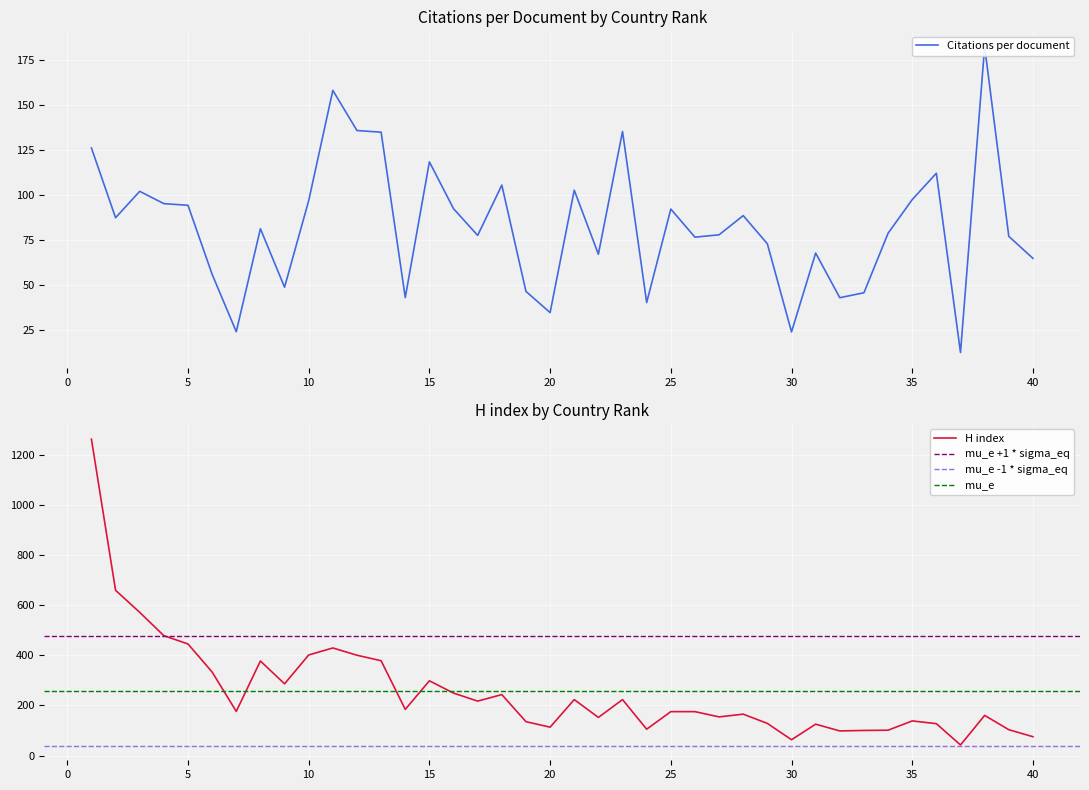

True or false: Citations per document and H index intersect in this chart.

True